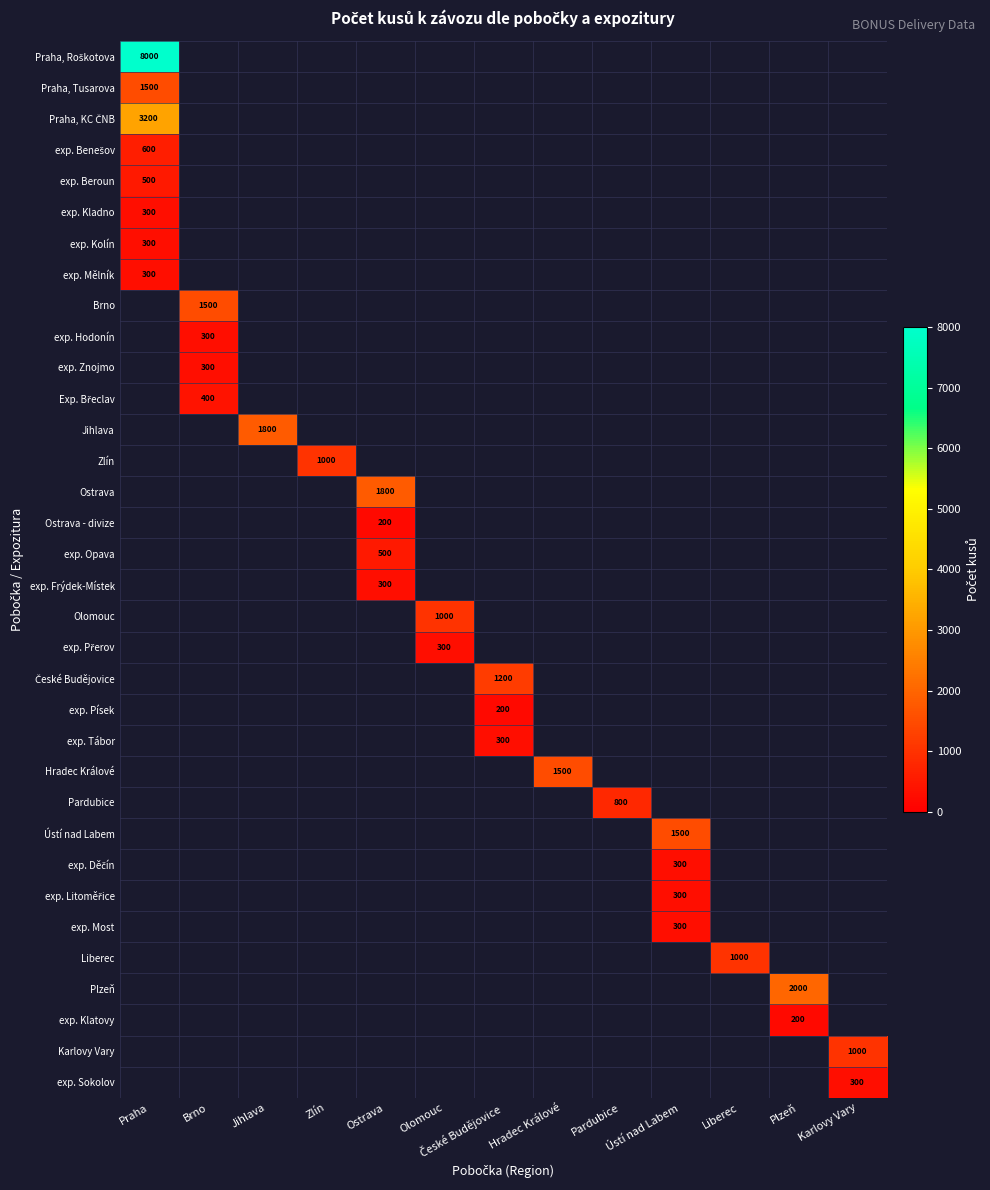

Which series has the largest range (max minus min)?

Praha, Roškotova